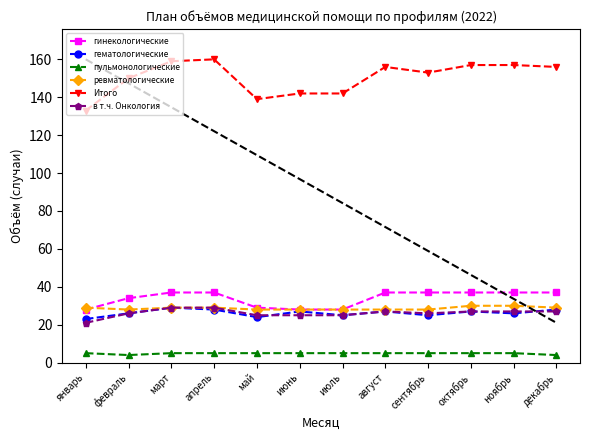

Reading left to right, what are all the values shown in this chart?

гинекологические: 28	34	37	37	29	28	28	37	37	37	37	37
гематологические: 23	26	29	28	24	27	25	27	25	27	26	28
пульмонологические: 5	4	5	5	5	5	5	5	5	5	5	4
ревматологические: 29	28	29	29	28	28	28	28	28	30	30	29
Итого: 133	150	159	160	139	142	142	156	153	157	157	156
в т.ч. Онкология: 21	26	29	29	25	25	25	27	26	27	27	27